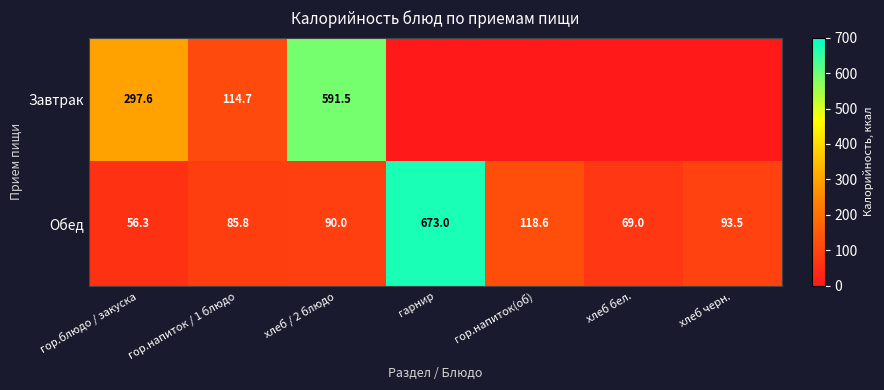

Rank the series at хлеб / 2 блюдо from lowest to highest value.

Обед, Завтрак